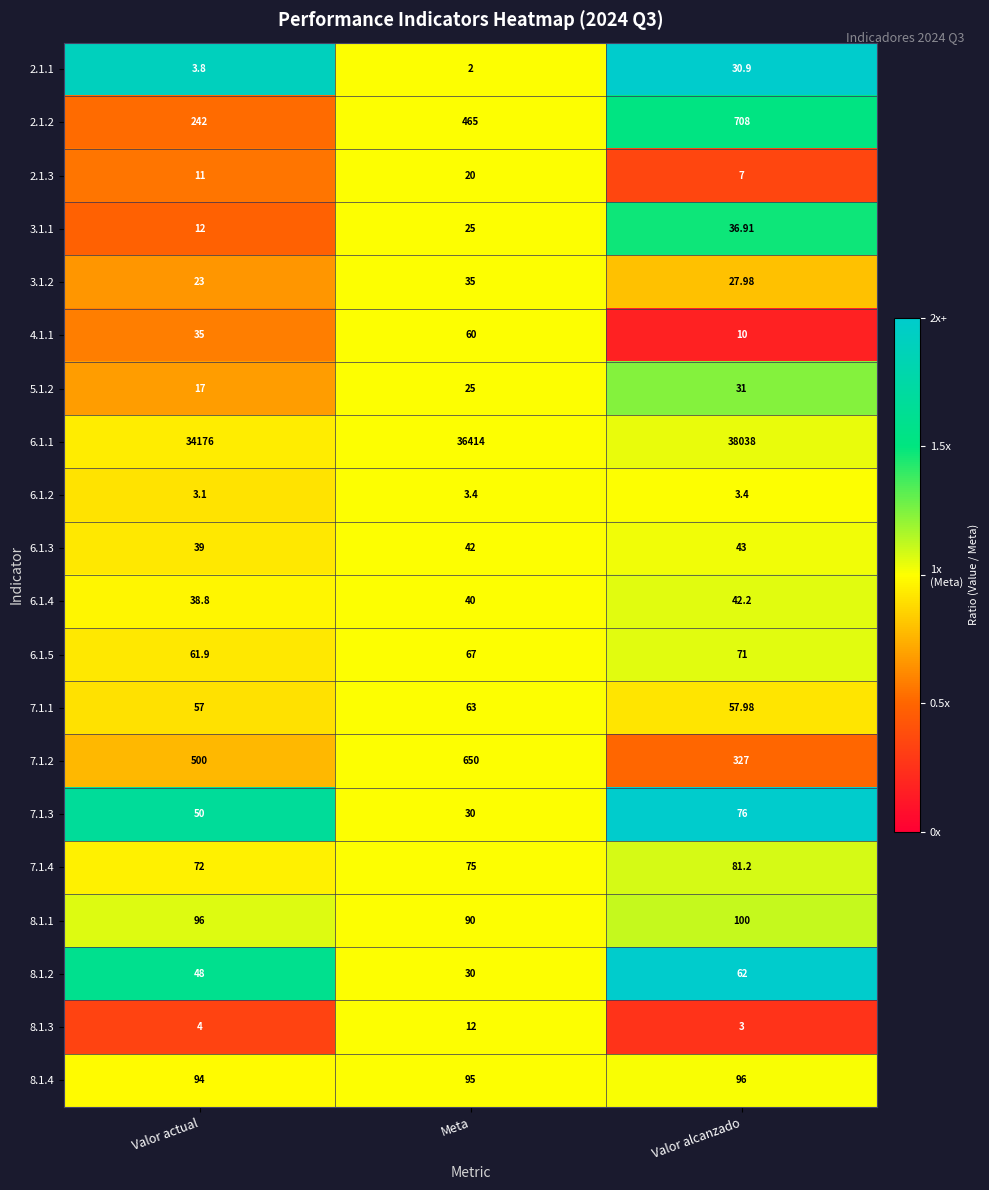

Rank the categories by 6.1.3 value from highest to lowest.

Valor alcanzado, Meta, Valor actual